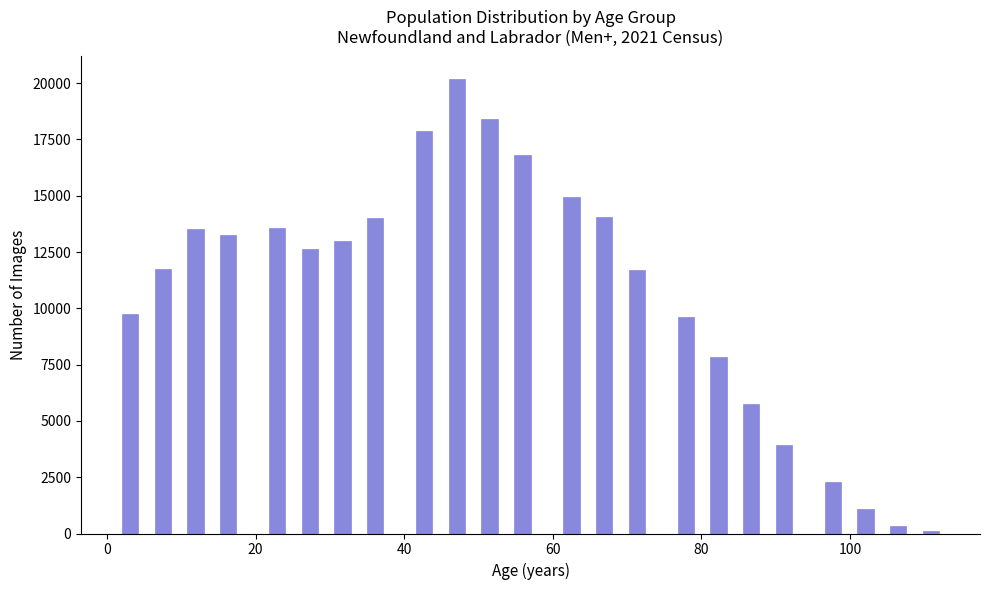

Around what value on the x-axis is the tallest bar? Give the approximate position of its centre, as read against the axis.

48